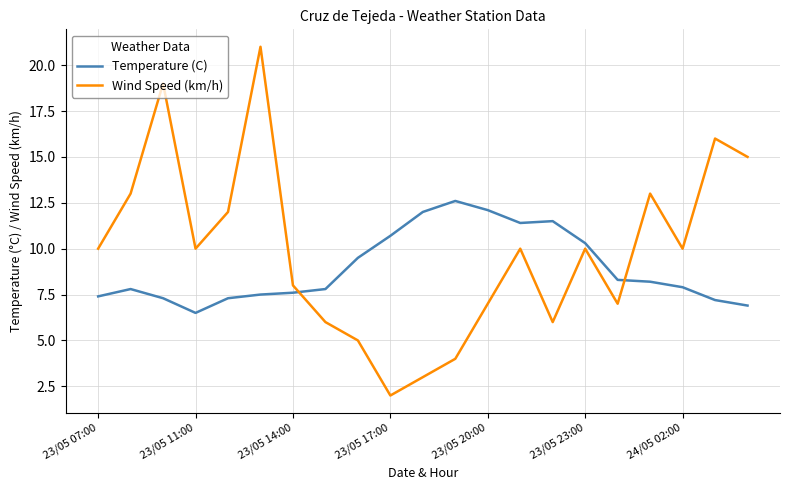

Which series has the largest total across all categories?

Wind Speed (km/h)